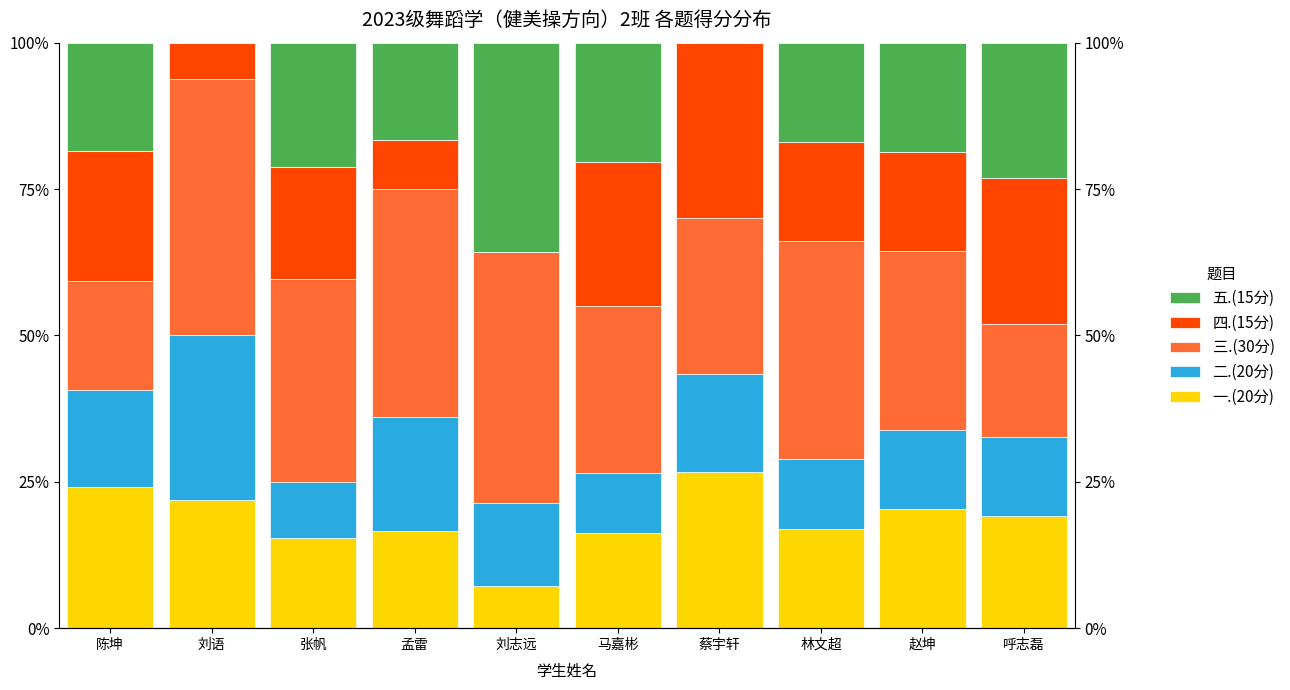

At how many categories does at least one series exceed 7?

10